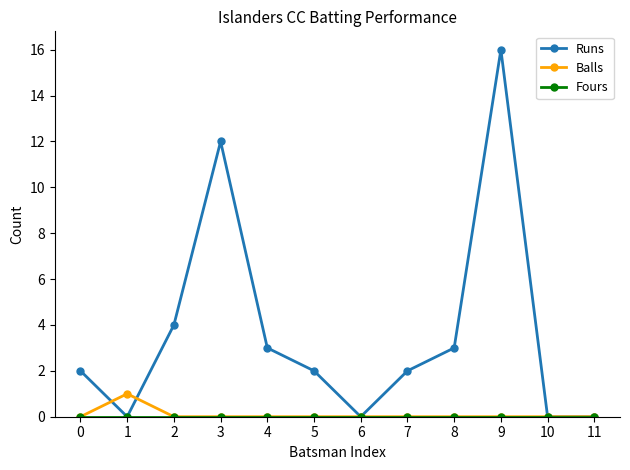

At which category is the sum across all series the highest?

9